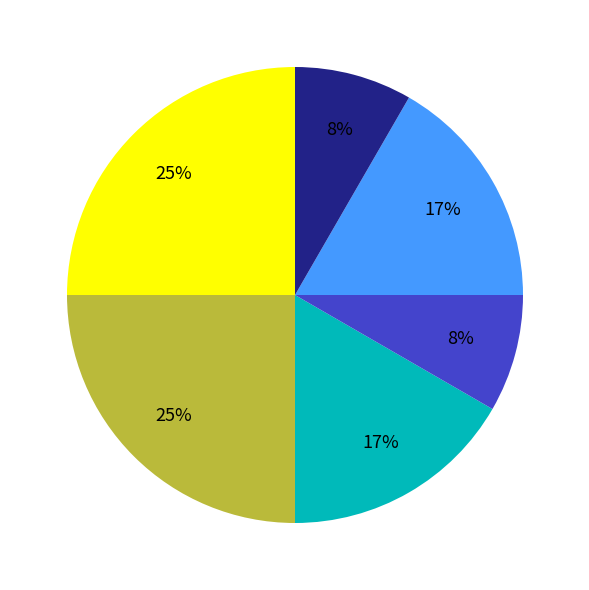

Does any single category account for the majority?

No